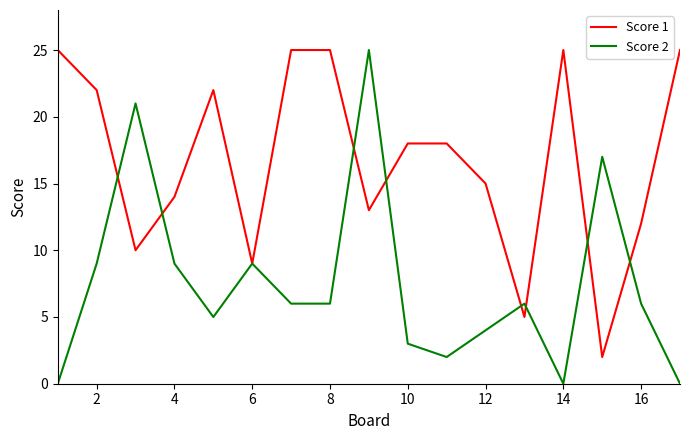

Which series has the widest spread of values?

Score 2